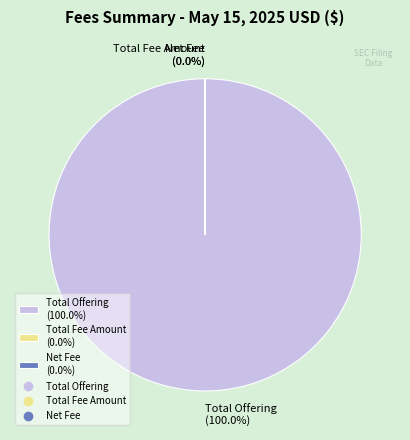

What is the largest slice in the pie chart?

Total Offering (100.0%)